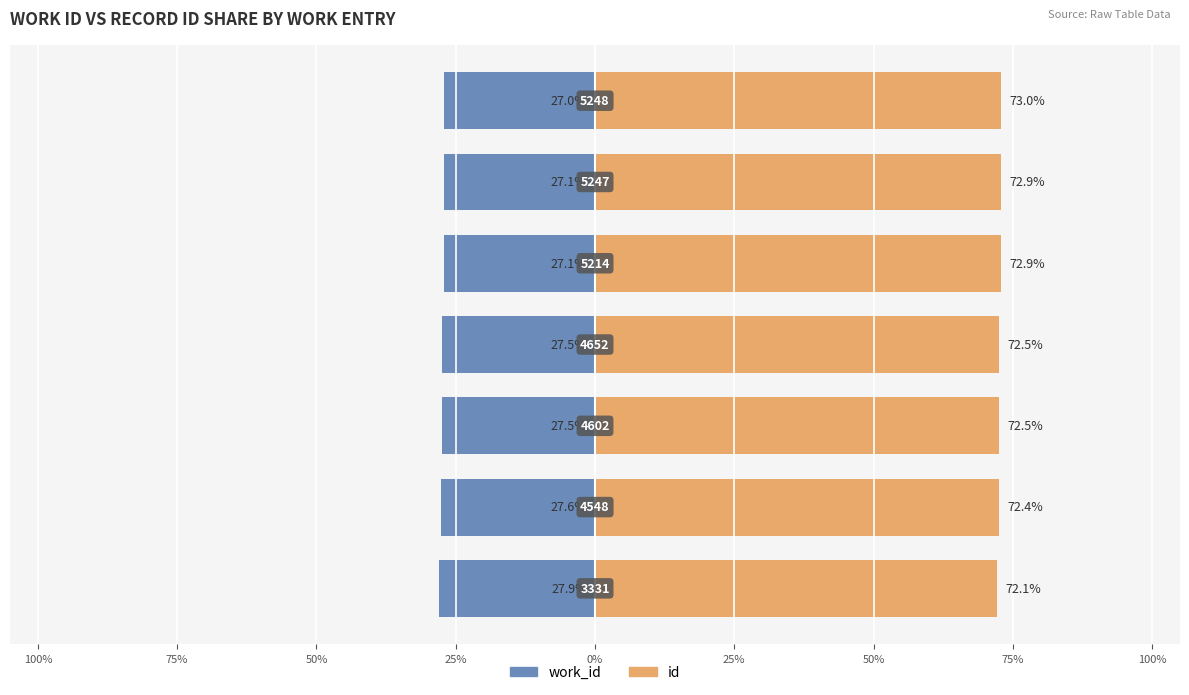

What are all the series names shown in the legend?

work_id, id